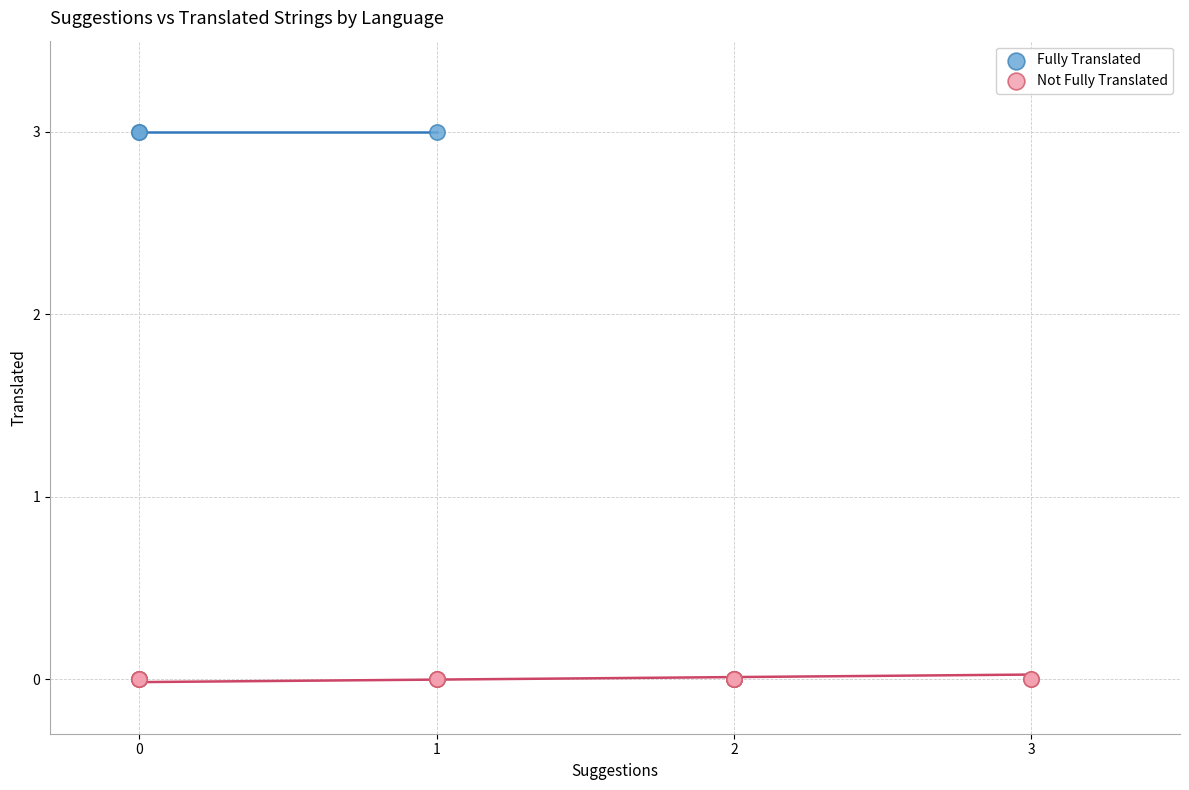

Which series reaches the minimum Y coordinate?

Not Fully Translated